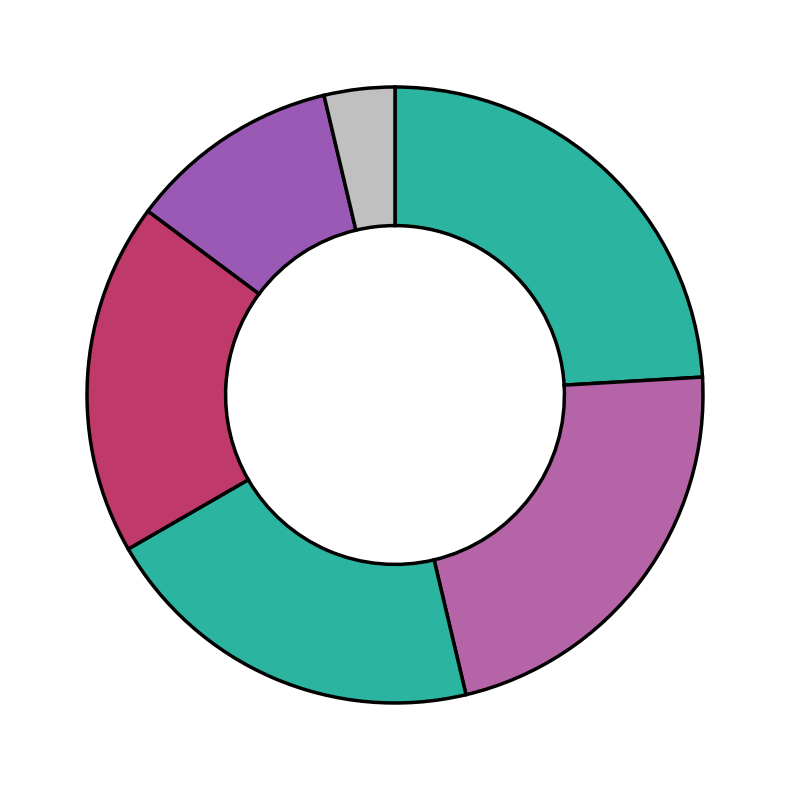

Rank the categories by value from highest to lowest.

Audio Download, Hardcover, eBook, Trade Paperback, Paper Over Board, Other